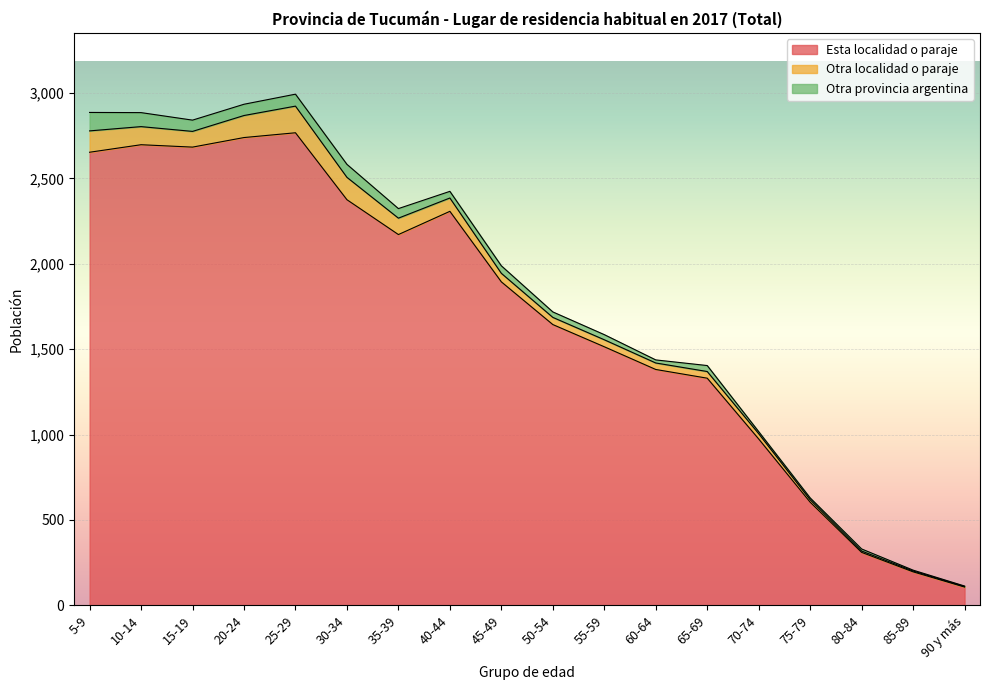

How many data points does each series have?

18